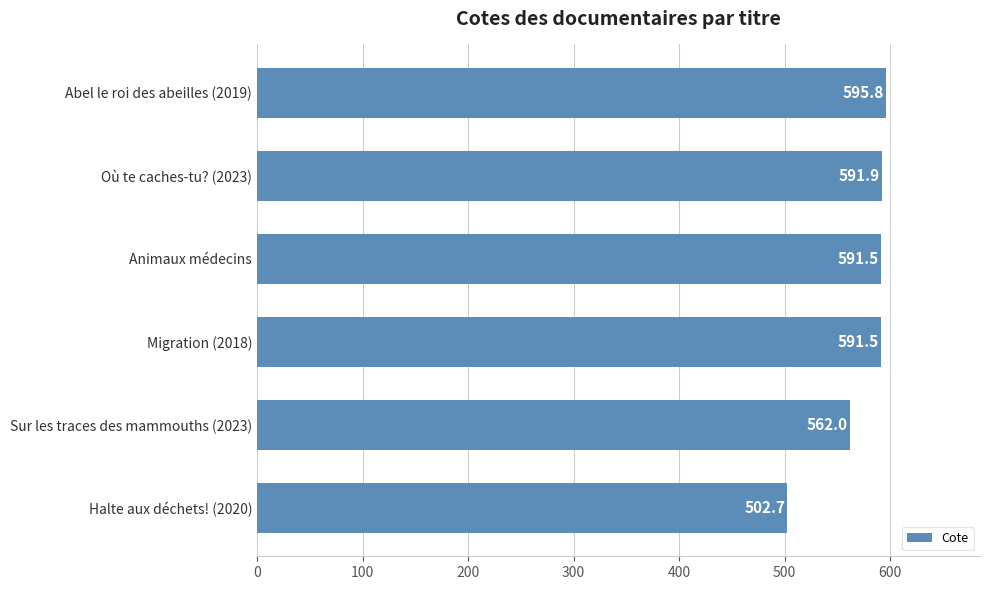

Are the bars horizontal?

Yes